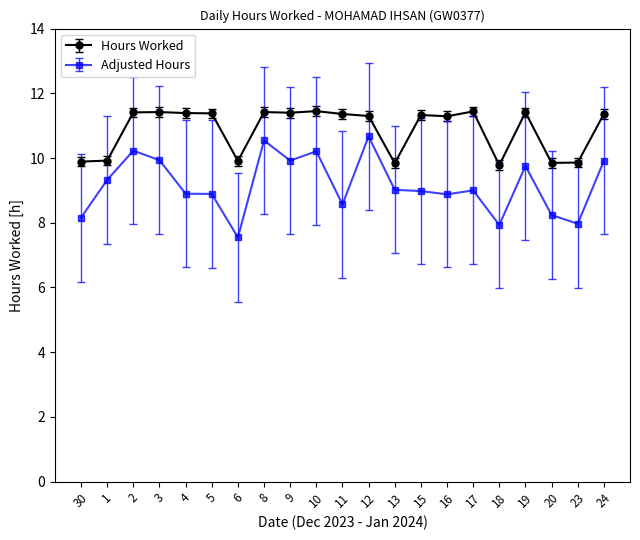

What position from the left is 19?

18